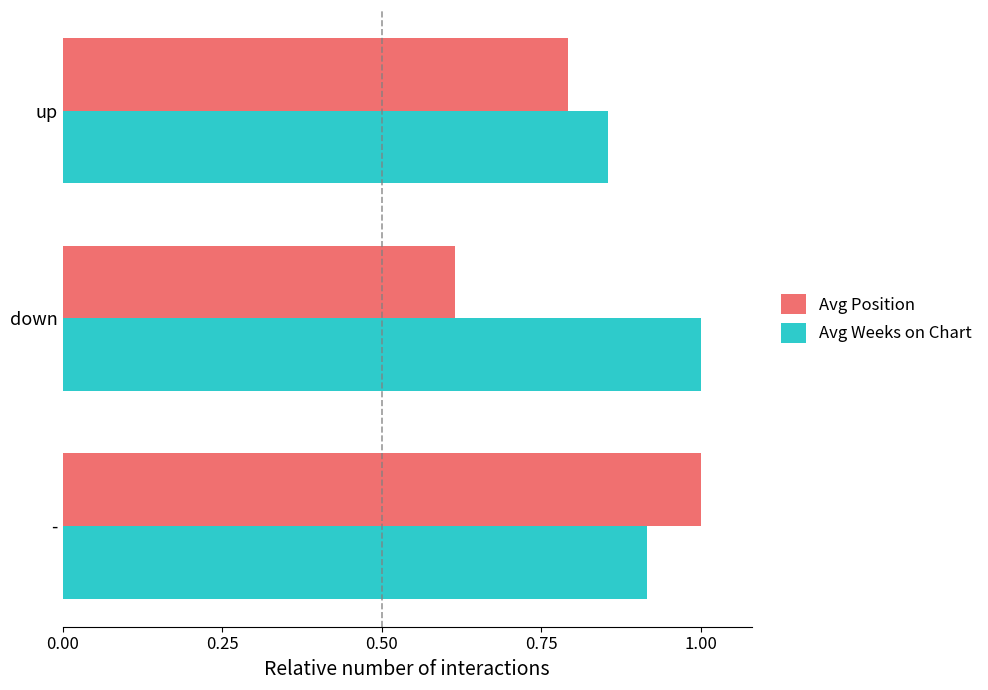

Which series has the largest range (max minus min)?

Avg Position